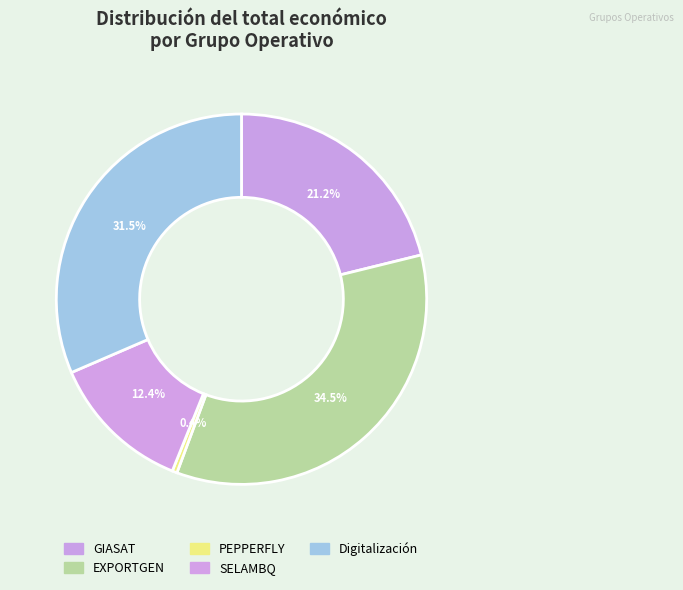

How many segments does this pie chart have?

5